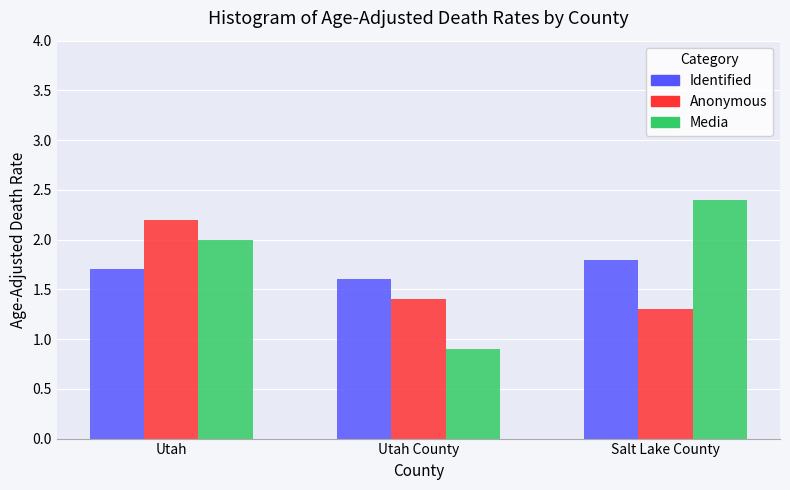

Reading left to right, list all the values displayed in this chart.

Identified: Utah=1.7	Utah County=1.6	Salt Lake County=1.8
Anonymous: Utah=2.2	Utah County=1.4	Salt Lake County=1.3
Media: Utah=2.0	Utah County=0.9	Salt Lake County=2.4